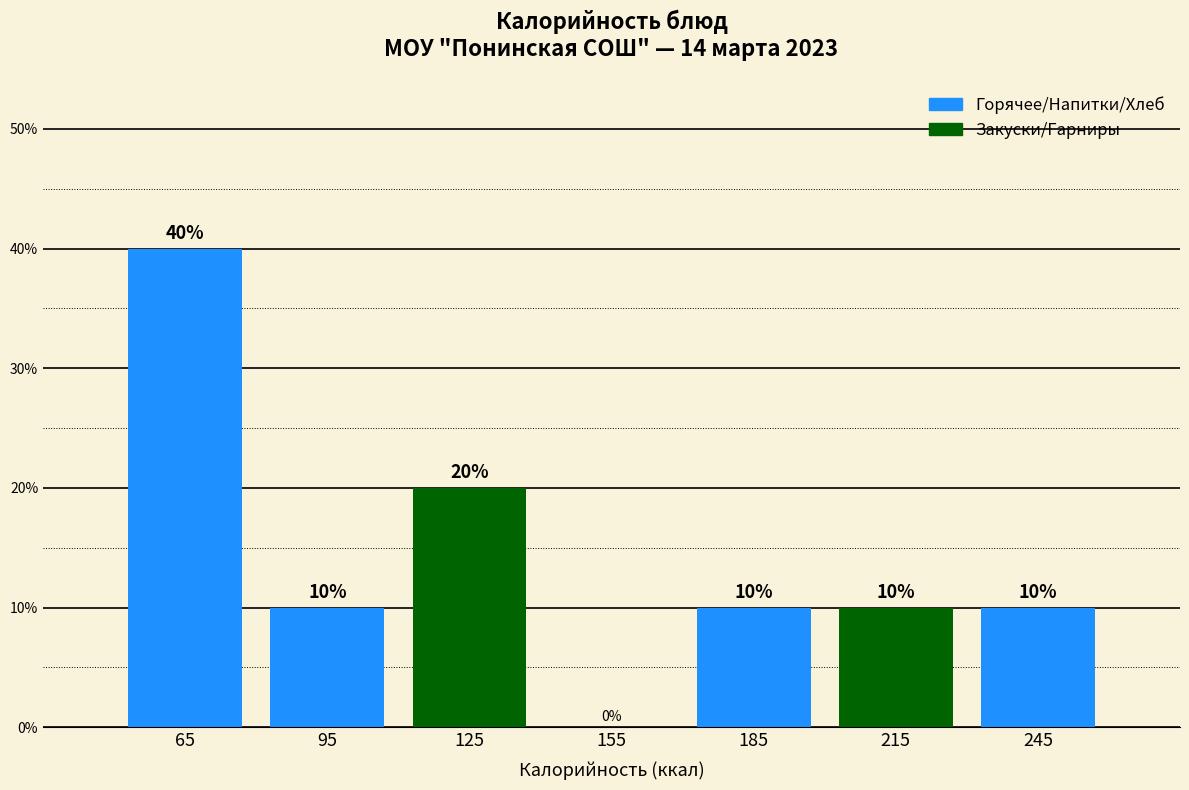

Reading left to right, transcribe this chart: for each bar, give the range it covers on the x-axis and its height.

50 to 80: 40
80 to 110: 10
110 to 140: 20
140 to 170: 0
170 to 200: 10
200 to 230: 10
230 to 260: 10